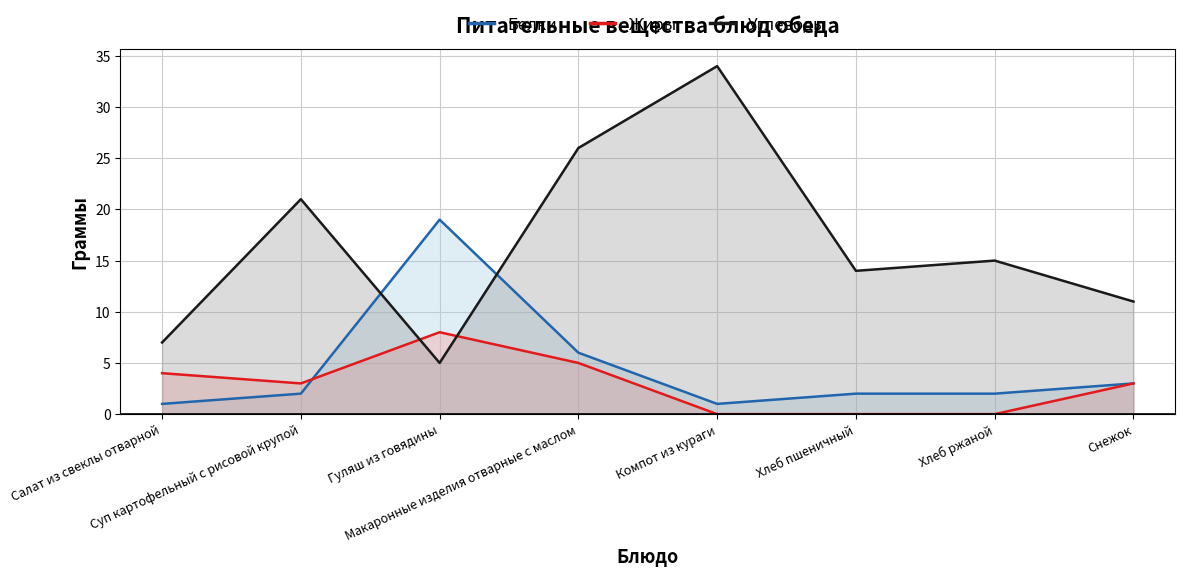

Rank the series at Гуляш из говядины from lowest to highest value.

Углеводы, Жиры, Белки